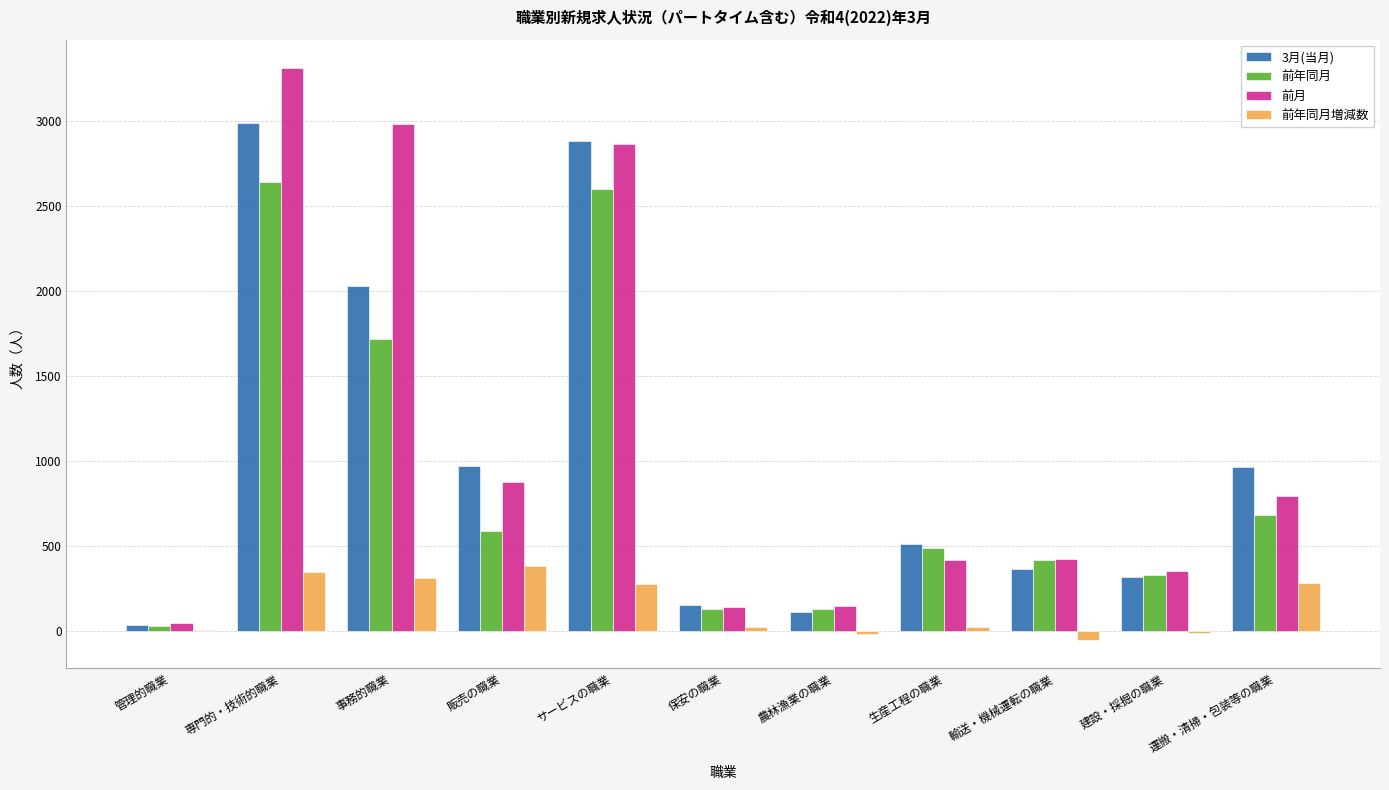

True or false: 3月(当月) has a value of 110 at 農林漁業の職業.

True